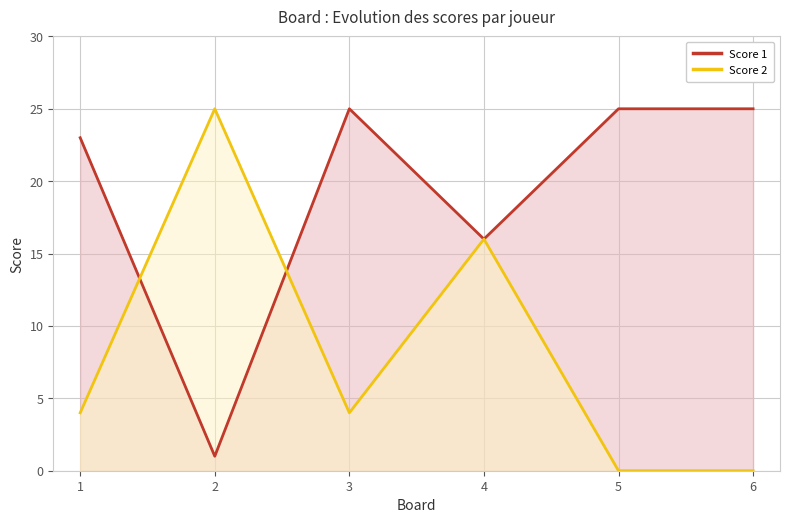

How many values in the Score 1 series are below 25?

3